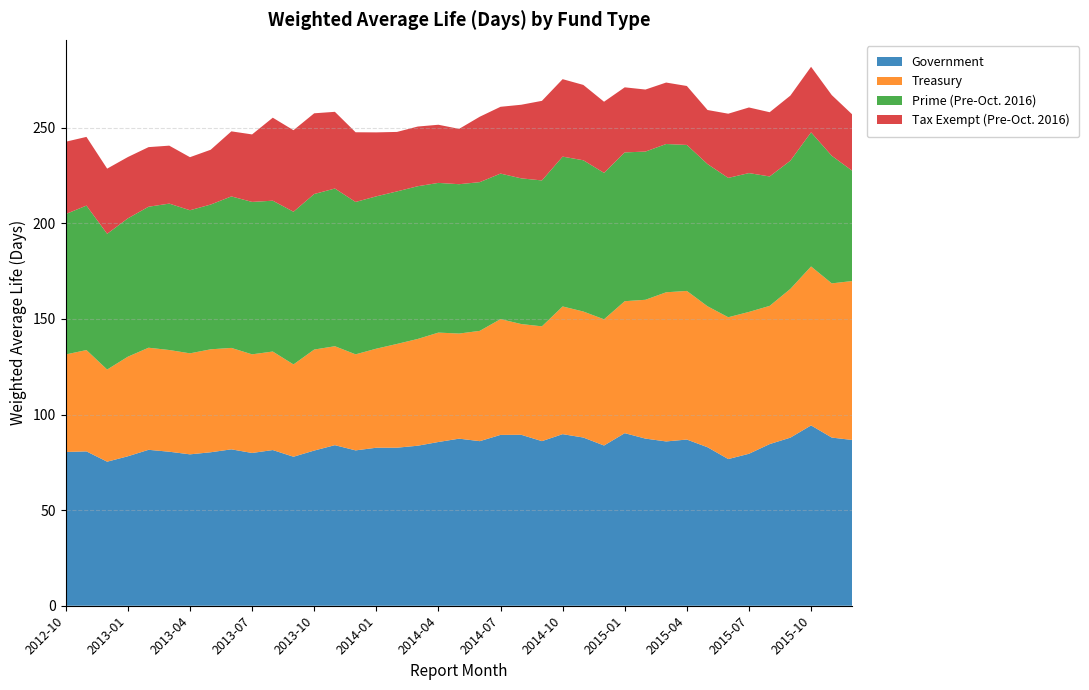

Reading right to left, transcribe all the data shown in this chart.

Government: 86.7	87.9	94.3	87.9	84.5	79.5	76.7	82.9	86.9	85.9	87.4	90.2	83.8	88.0	89.7	86.1	89.4	89.3	86.1	87.4	85.6	83.7	82.7	82.6	81.2	84.0	81.2	77.9	81.4	79.9	81.8	80.3	79.2	80.5	81.5	78.2	75.3	80.7	80.4
Treasury: 83.2	80.6	83.1	77.8	72.3	74.2	74.2	73.7	77.7	78.0	72.6	69.0	66.0	65.9	66.8	60.0	57.9	60.5	57.7	55.0	57.2	55.8	54.3	51.8	50.2	51.7	52.8	48.3	51.5	51.6	53.0	53.8	52.8	53.2	53.4	52.1	48.2	53.0	51.0
Prime (Pre-Oct. 2016): 57.6	66.7	70.1	67.0	67.7	72.6	72.9	74.3	76.3	77.5	77.5	77.8	76.6	79.1	78.3	76.3	76.2	76.1	77.8	78.1	78.3	79.9	79.8	79.7	79.7	82.5	81.3	79.8	78.9	79.7	79.2	75.7	74.8	76.6	73.7	72.3	71.0	75.5	73.4
Tax Exempt (Pre-Oct. 2016): 29.4	31.7	34.3	34.0	33.6	34.3	33.6	28.3	30.8	32.1	32.4	34.0	37.2	39.4	40.5	41.6	38.5	34.9	34.2	28.9	30.4	31.2	31.1	33.5	36.5	40.1	42.2	42.6	43.4	35.3	34.0	28.6	27.8	30.3	31.2	32.1	34.1	35.9	37.8